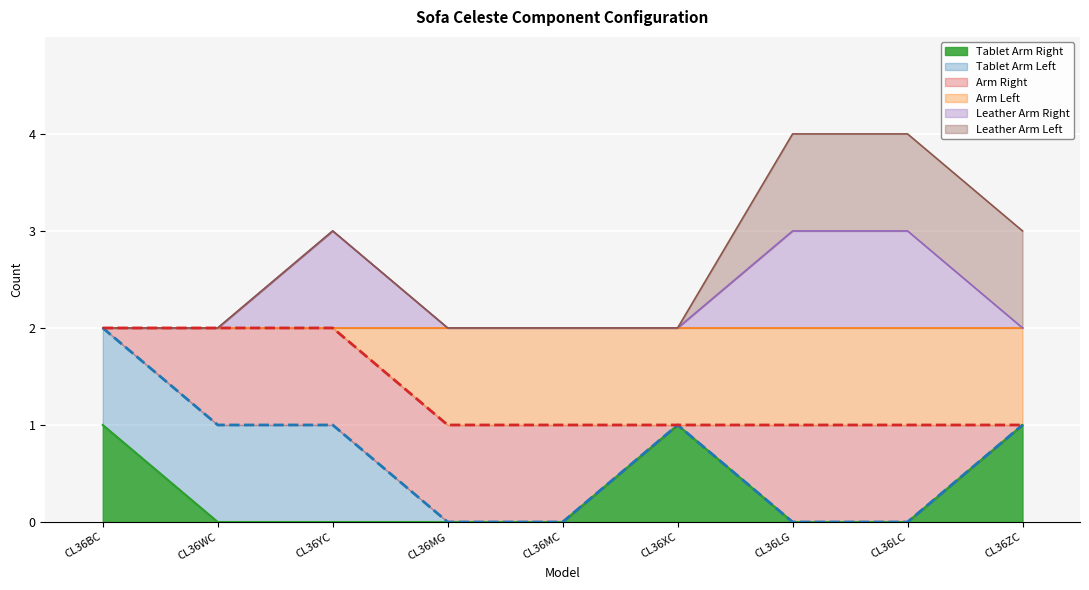

Which series has the largest range (max minus min)?

Tablet Arm Right